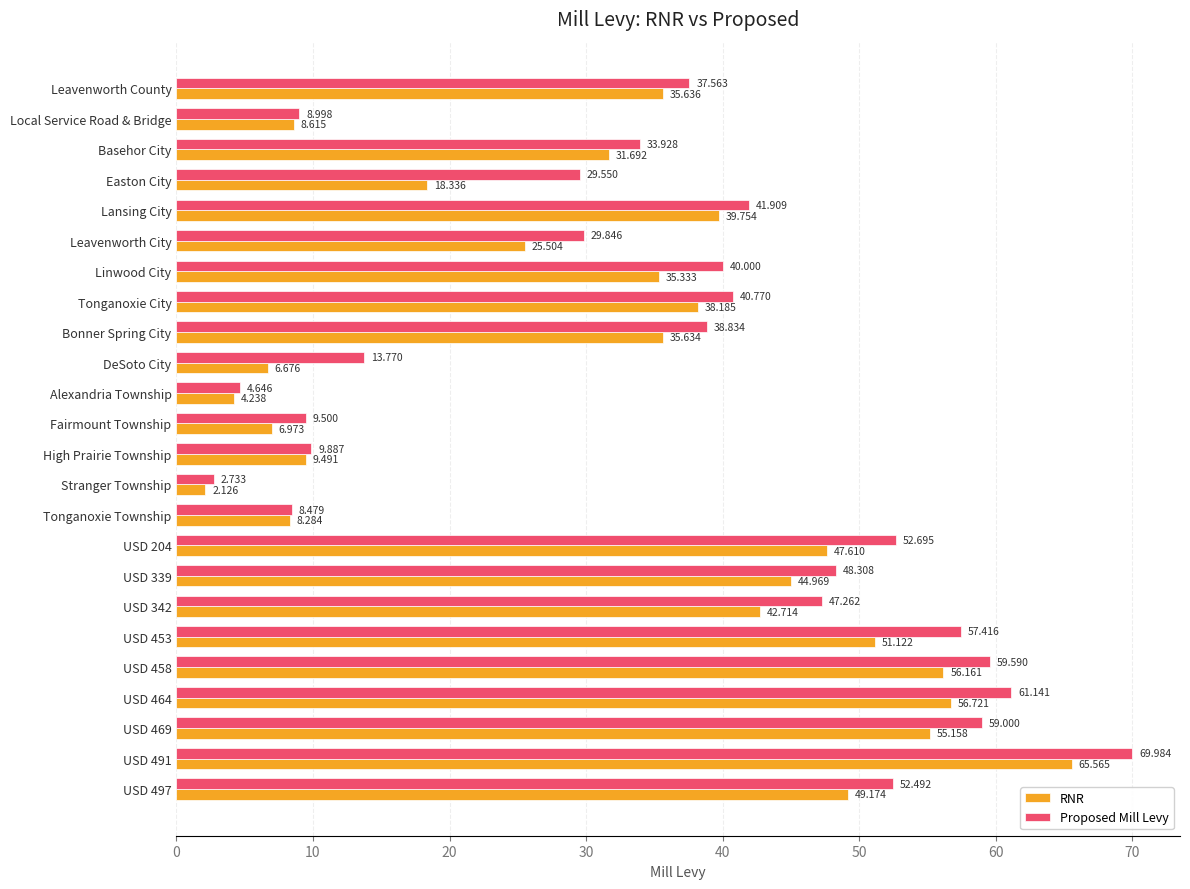

Is the value of Proposed Mill Levy at Basehor City greater than the value of RNR at Leavenworth County?

No